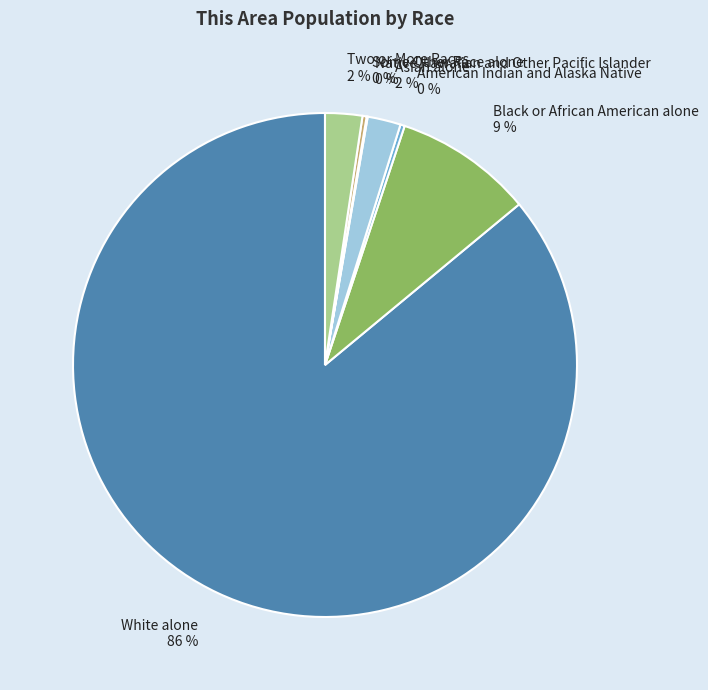

What is the largest slice in the pie chart?

White alone